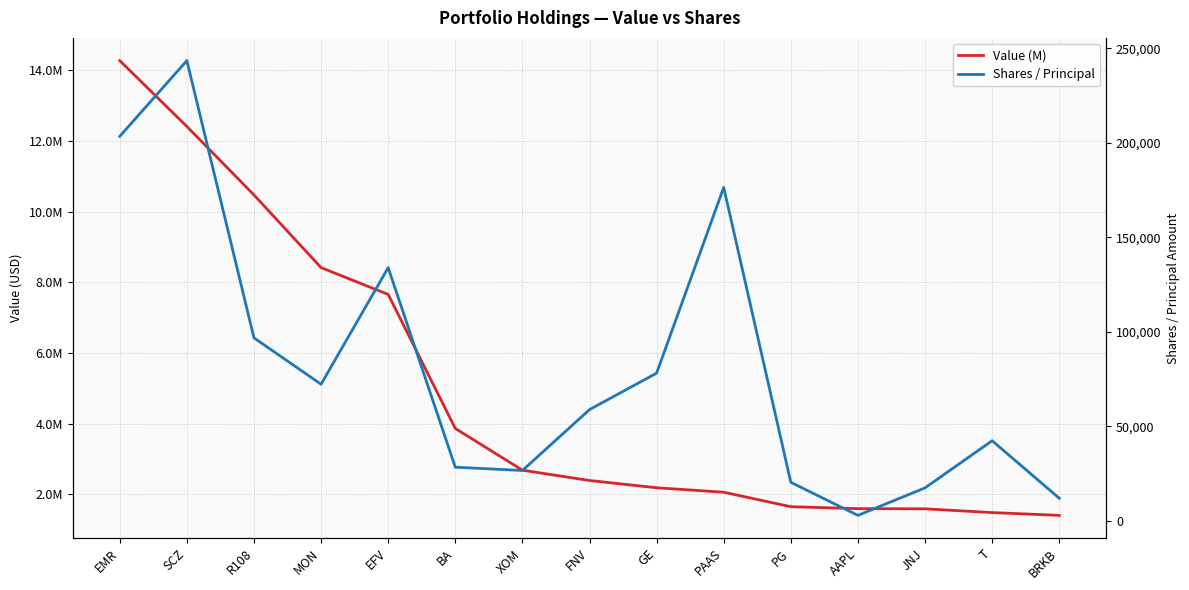

What is the total value across all series at BRKB?

1420902